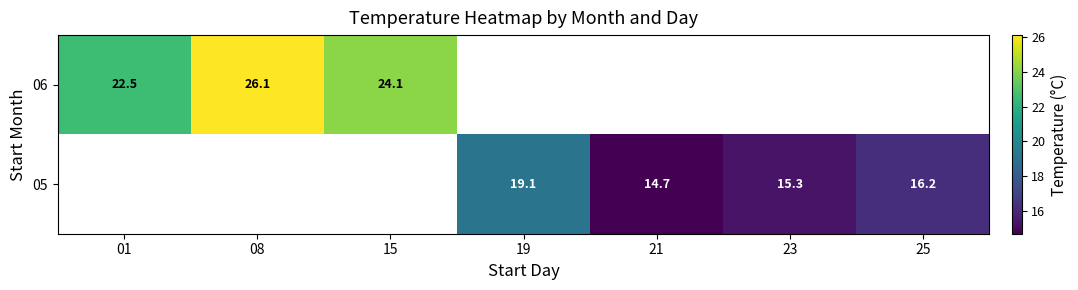

Is the value of 06 at 15 greater than the value of 05 at 23?

Yes